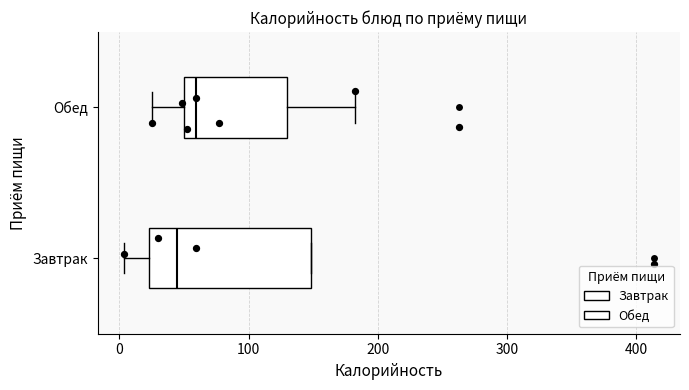

Reading bottom to top, read every box against the x-axis: the position of its median line, the range the box covers, and the ends of its whiskers. The values are not printed on the chart, so give them approximately, as read against the axis.

Завтрак: median 40, box 20 to 150, whiskers 0 to 150
Обед: median 60, box 50 to 130, whiskers 30 to 180